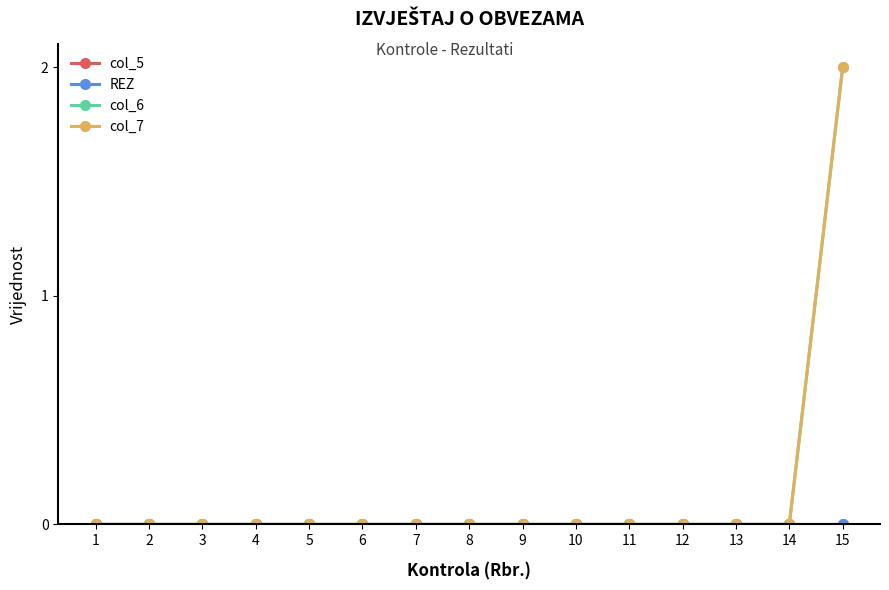

Is this an area chart (filled region under the line)?

No